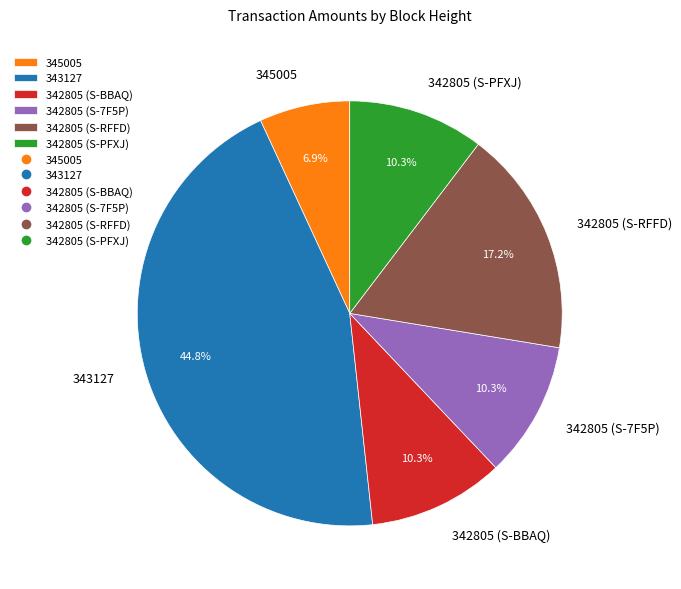

Is it true that 345005 is 7% of the pie?

True